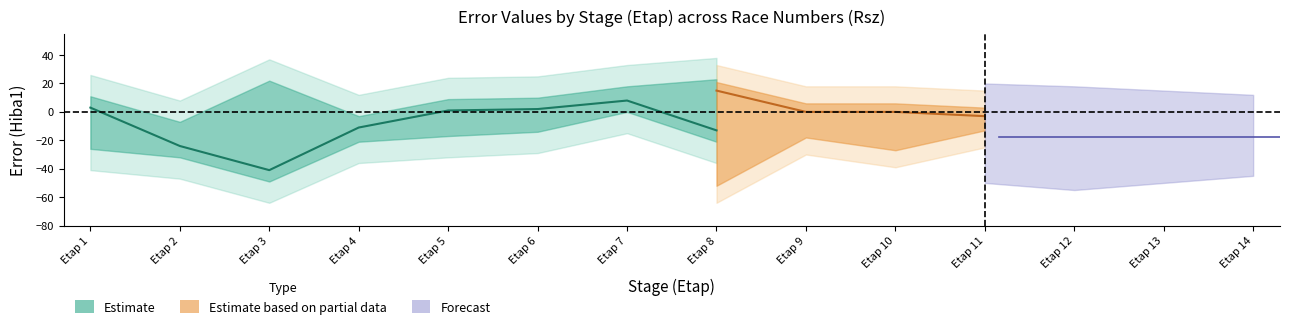

At which label does Rsz1_Hiba1 reach its minimum?

3